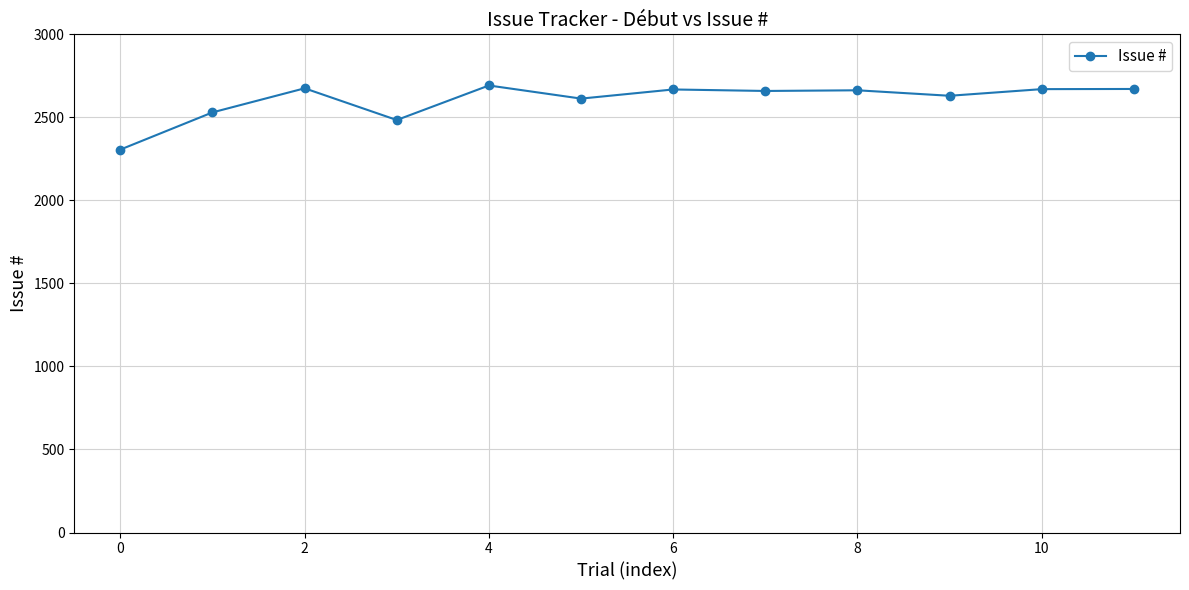

How many data points are less than 2663?

6